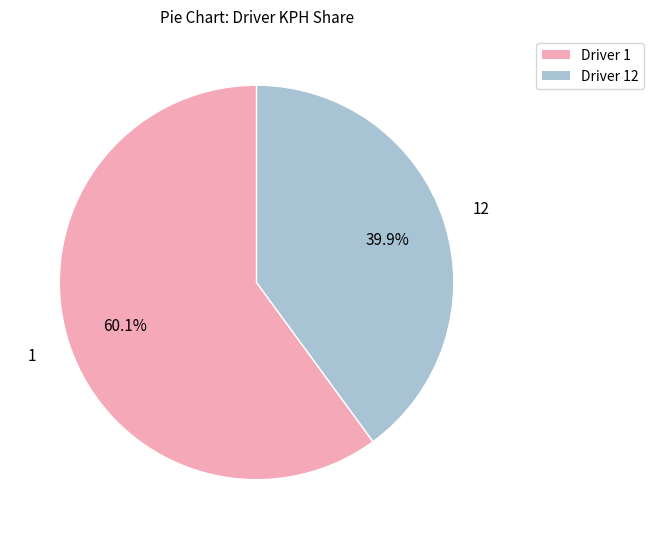

Is there a majority slice in this chart?

Yes